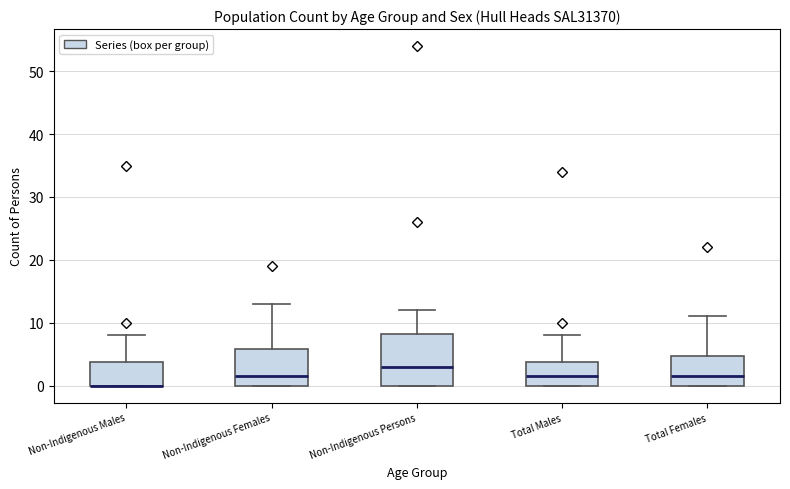

Reading left to right, read every box against the y-axis: the position of its median line, the range the box covers, and the ends of its whiskers. The values are not printed on the chart, so give them approximately, as read against the axis.

Non-Indigenous Males: median 0 (drawn on the box's lower edge), box 0 to 4, whiskers 0 to 8
Non-Indigenous Females: median 2, box 0 to 6, whiskers 0 to 13
Non-Indigenous Persons: median 3, box 0 to 8, whiskers 0 to 12
Total Males: median 2, box 0 to 4, whiskers 0 to 8
Total Females: median 2, box 0 to 5, whiskers 0 to 11